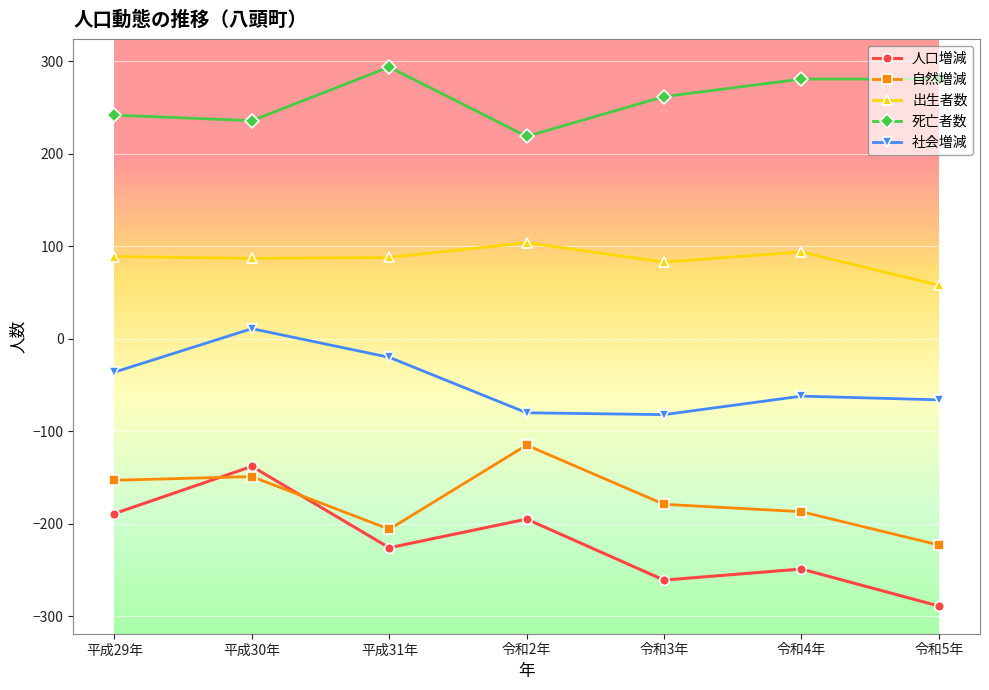

What is the average value of the 社会増減 series?

-48